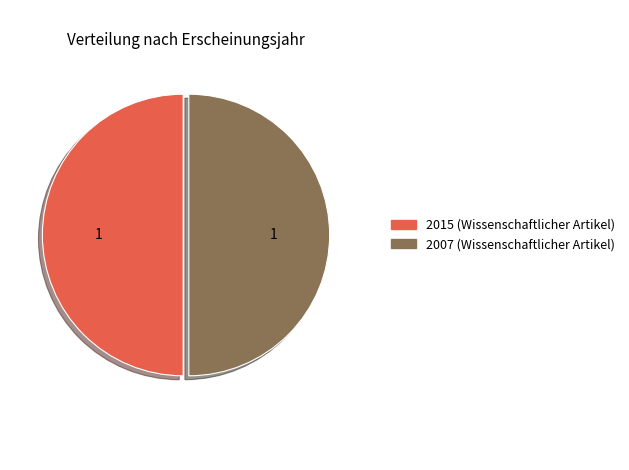

Count the number of slices in the pie.

2